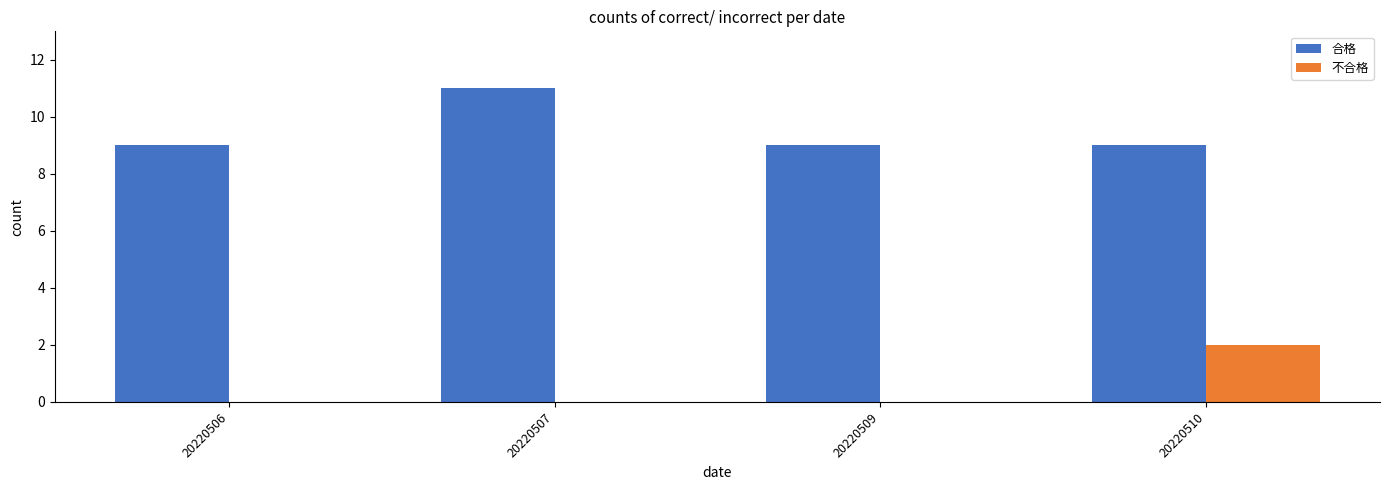

Reading right to left, transcribe all the data shown in this chart.

合格: 20220510=9	20220509=9	20220507=11	20220506=9
不合格: 20220510=2	20220509=0	20220507=0	20220506=0